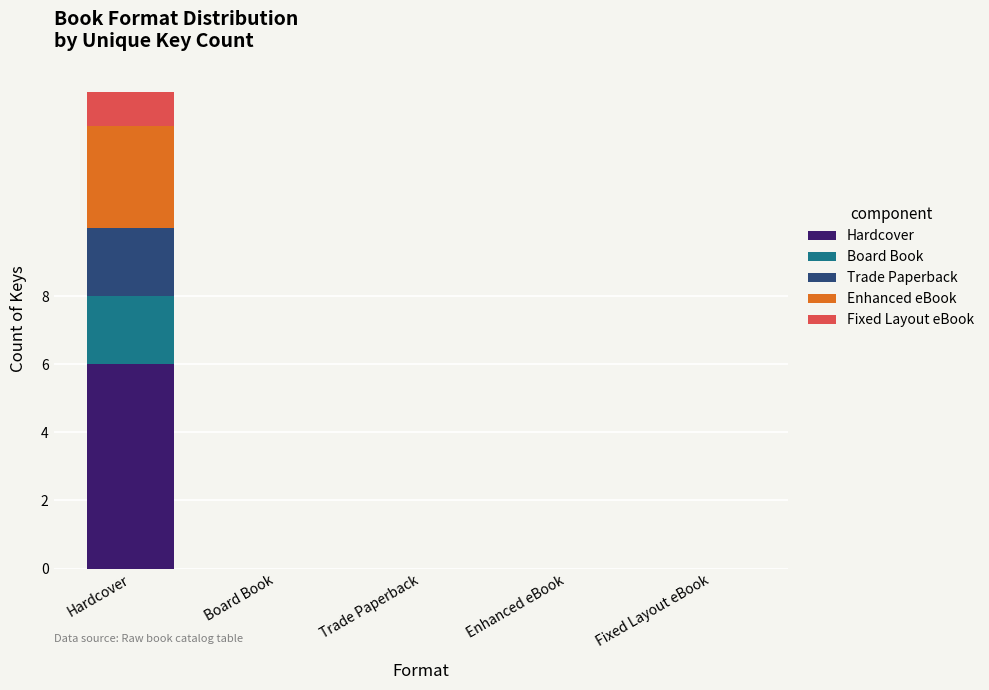

At which category is the sum across all series the highest?

Hardcover